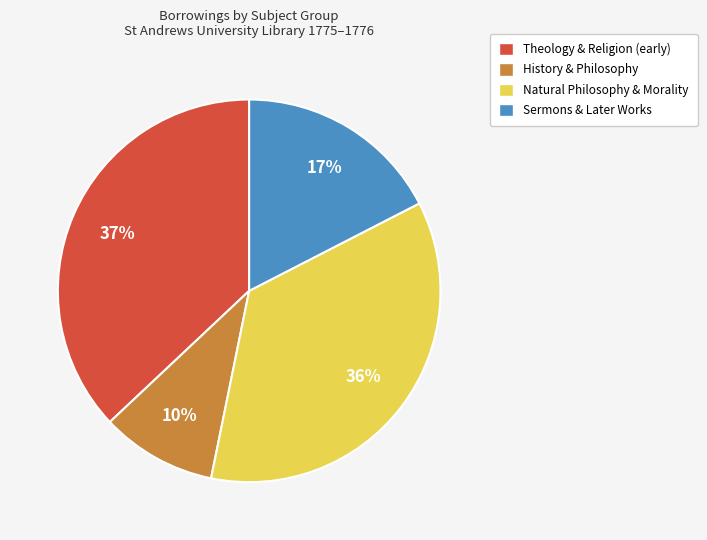

Approximately how many times larger is the value at Theology & Religion (early) compared to Natural Philosophy & Morality?

1.0